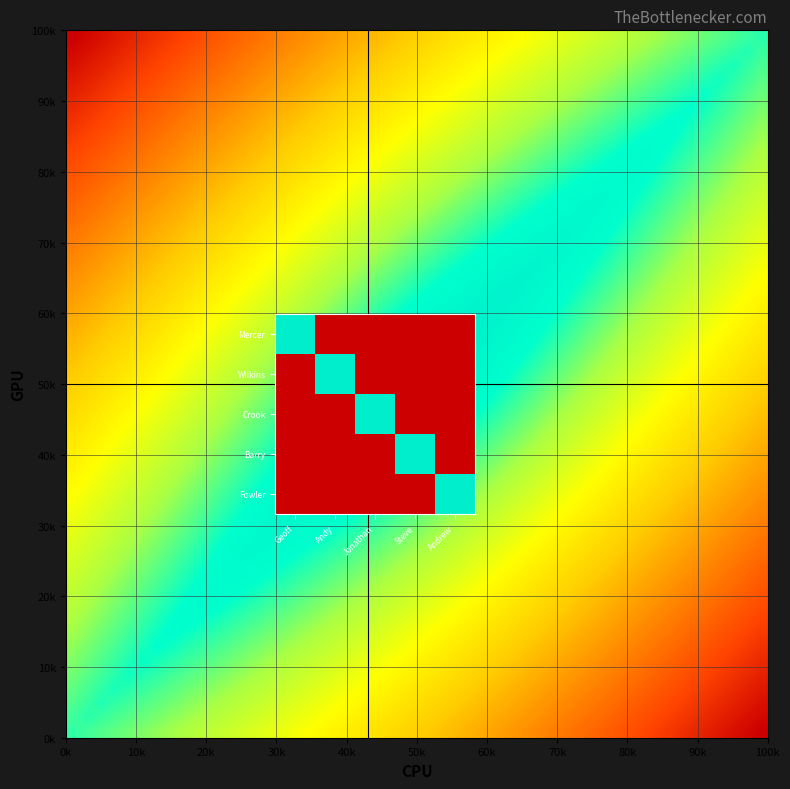

Which series changed the most between Andy and Andrew?

Wilkins